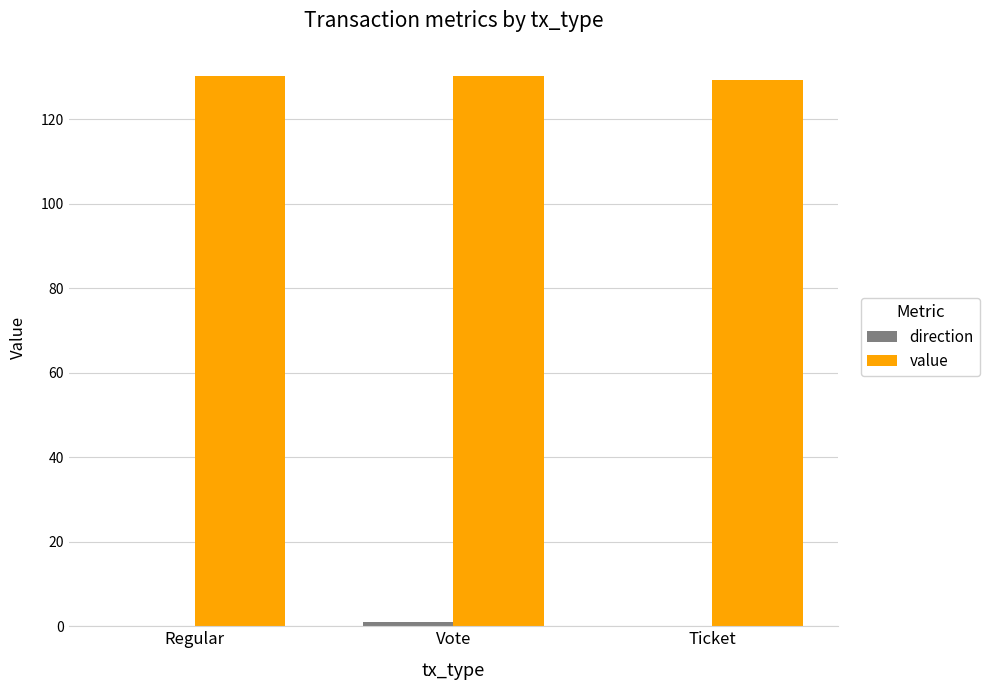

Where does the value series first go above 130?

Regular